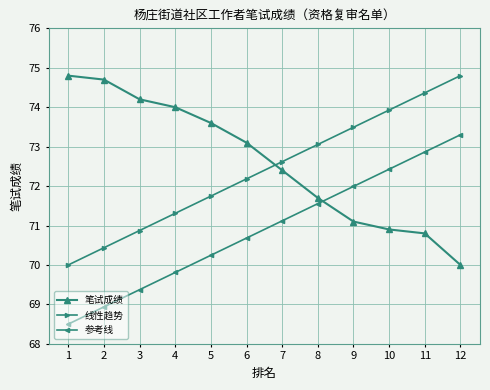

Reading left to right, transcribe all the data shown in this chart.

笔试成绩: 1=74.8	2=74.7	3=74.2	4=74.0	5=73.6	6=73.1	7=72.4	8=71.7	9=71.1	10=70.9	11=70.8	12=70.0
线性趋势: 1=70.0	2=70.4	3=70.9	4=71.3	5=71.7	6=72.2	7=72.6	8=73.1	9=73.5	10=73.9	11=74.4	12=74.8
参考线: 1=68.5	2=68.9	3=69.4	4=69.8	5=70.2	6=70.7	7=71.1	8=71.6	9=72.0	10=72.4	11=72.9	12=73.3